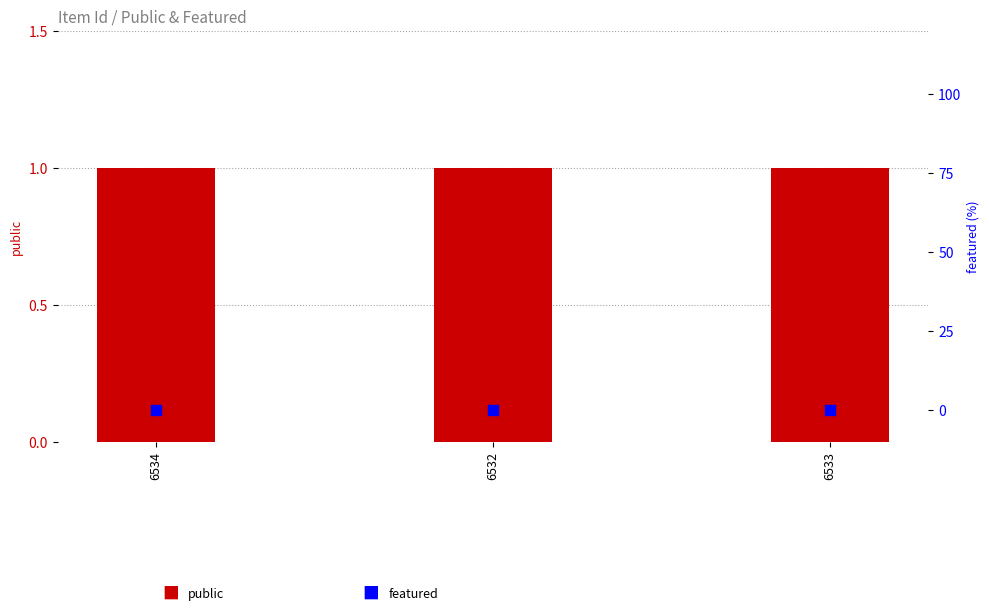

What are all the series names shown in the legend?

public, featured